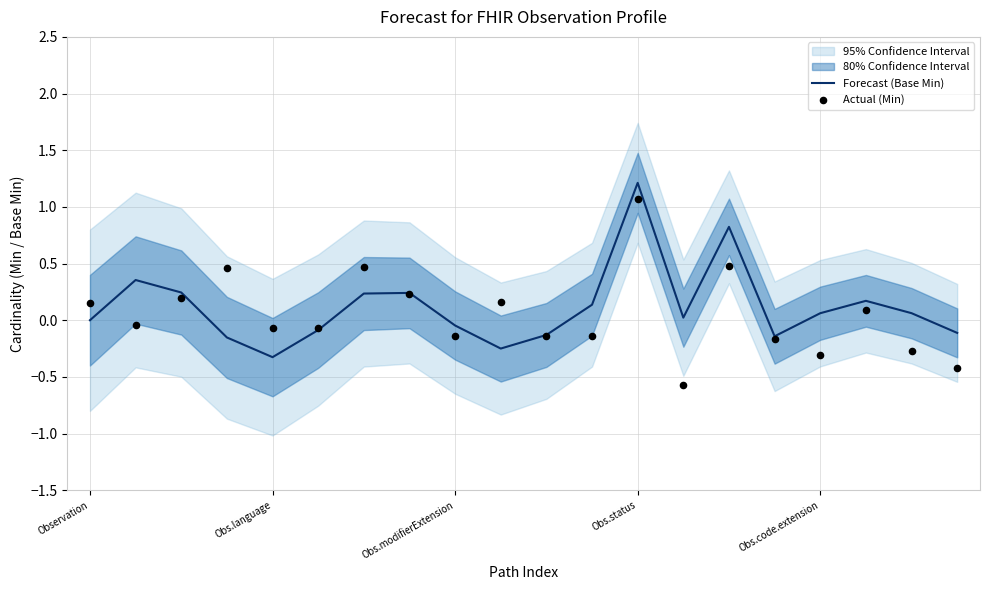

Which series has the largest Y range (max minus min)?

Actual (Min)